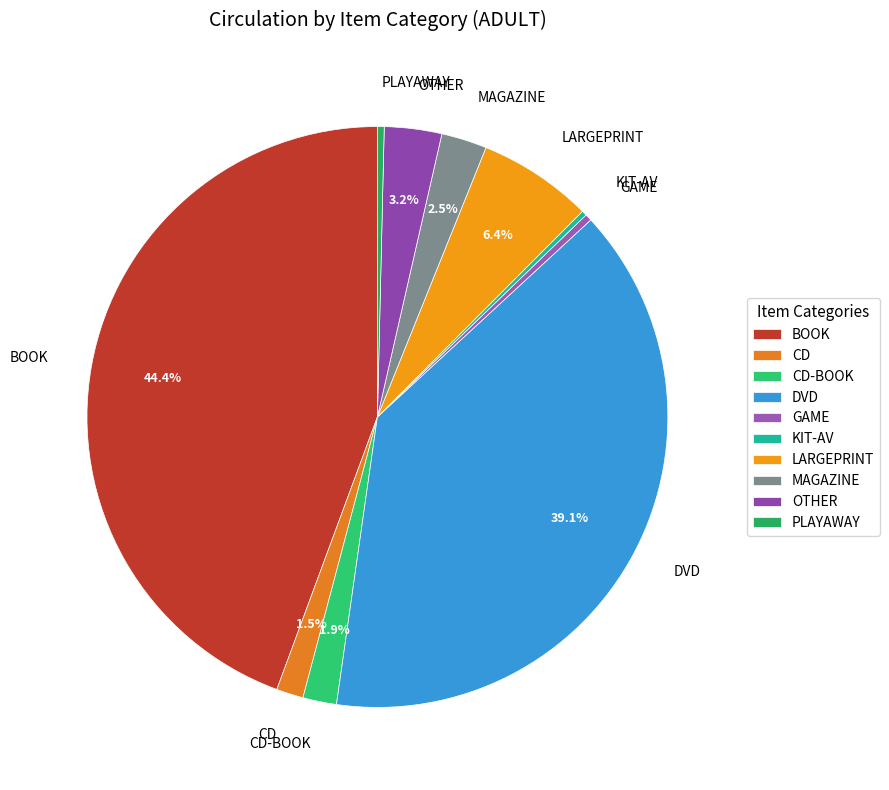

Count the number of slices in the pie.

10